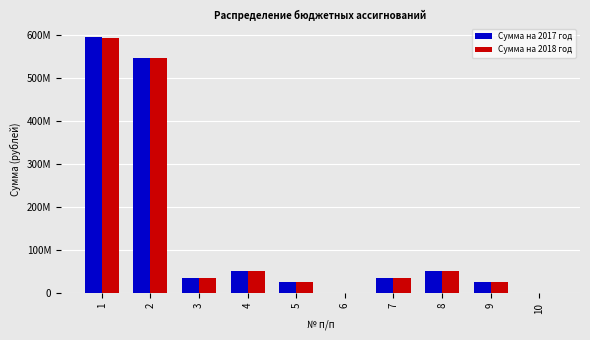

Are the bars grouped side by side (vs. stacked)?

Yes